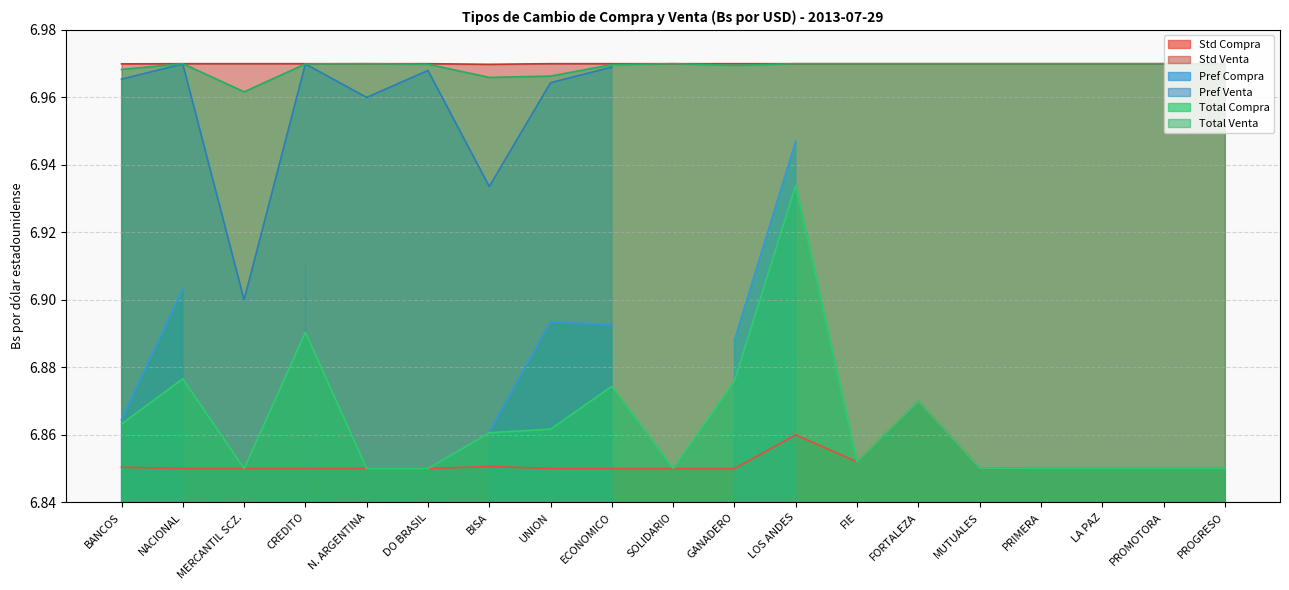

Is it true that Total Venta equals 7.0 at BISA?

True